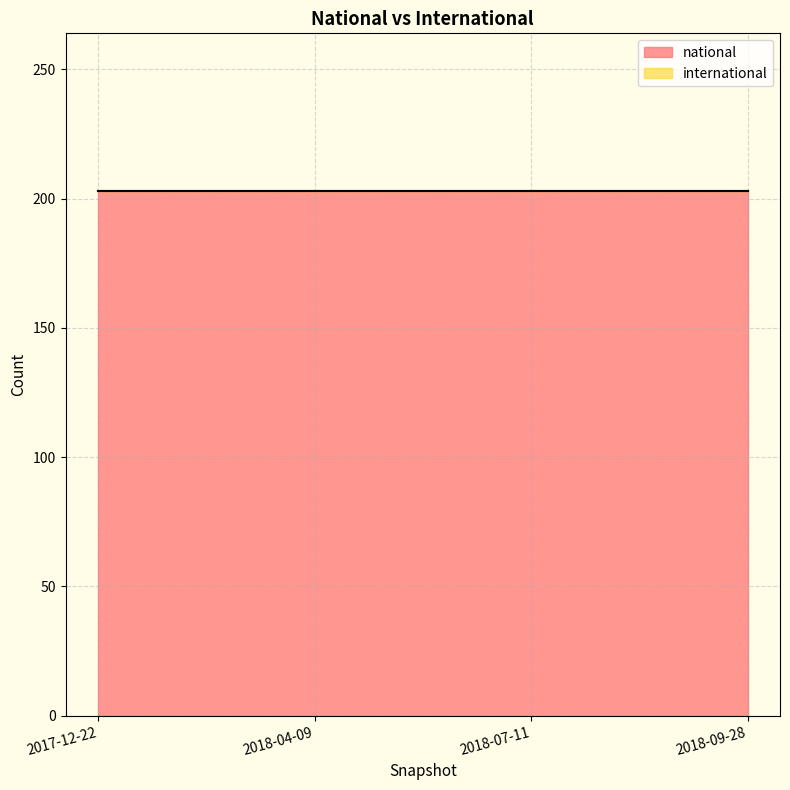

True or false: national and international intersect in this chart.

False